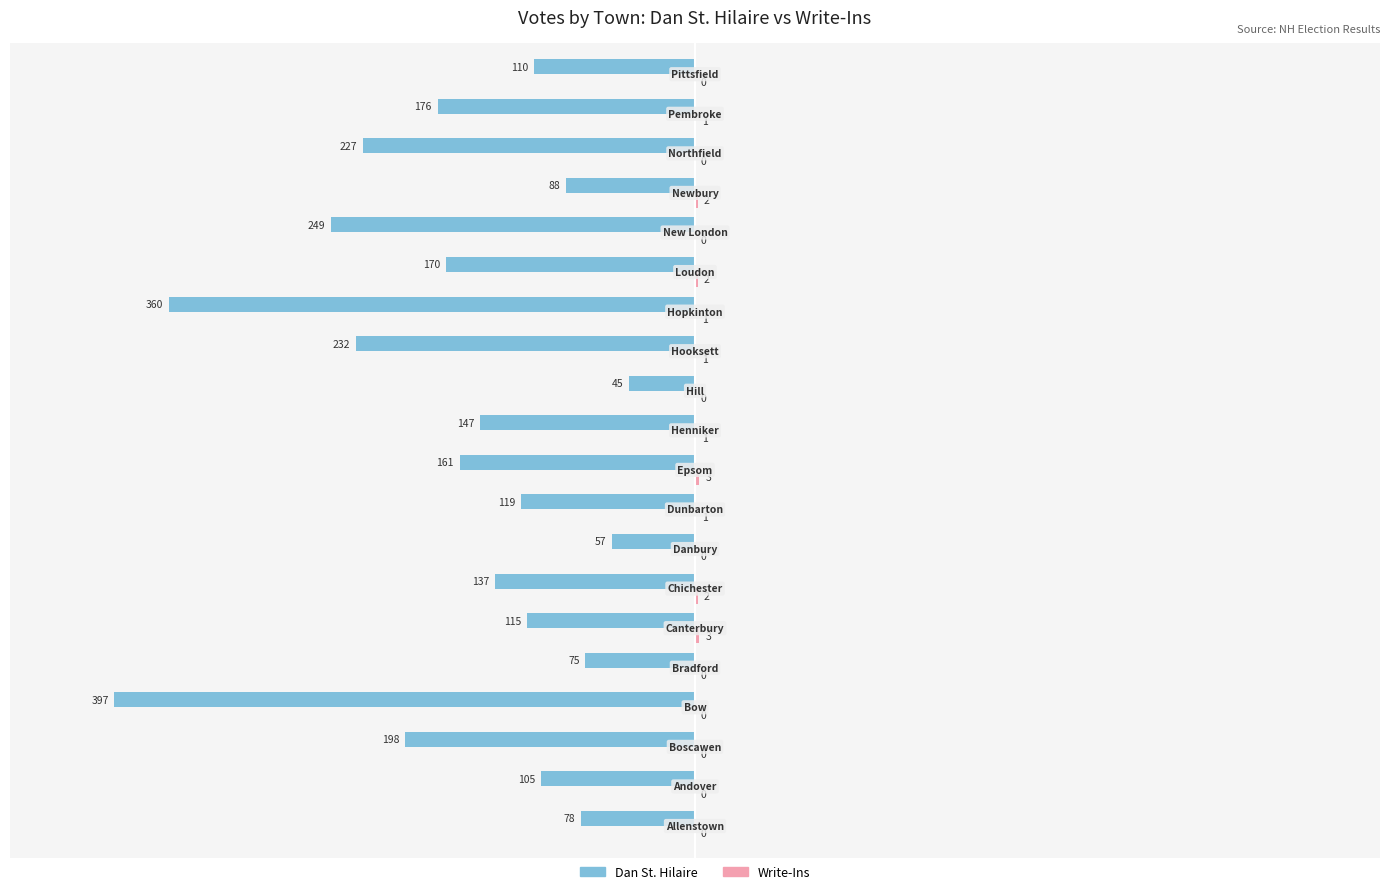

What is the greatest value displayed?

3